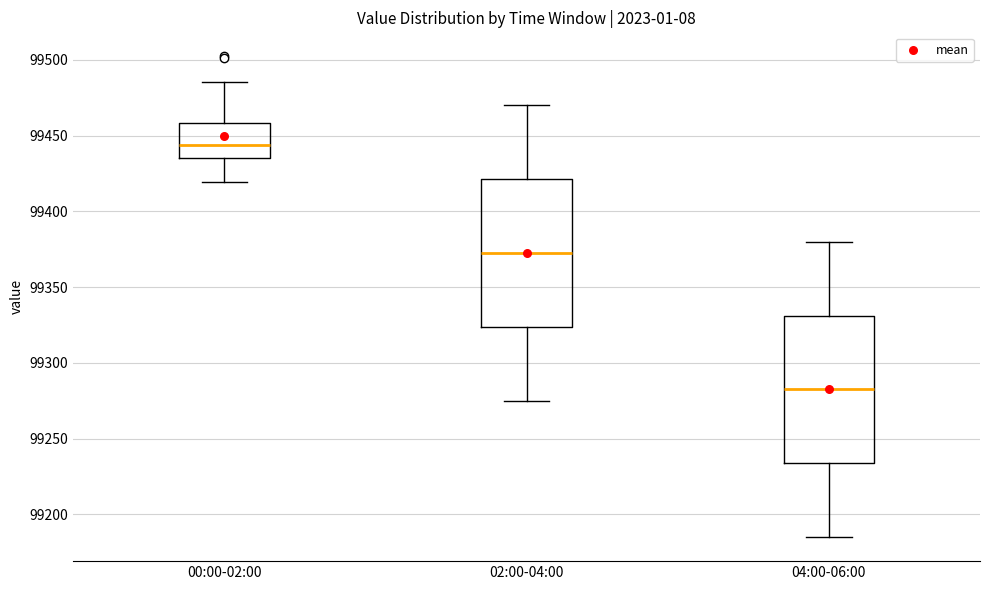

Reading left to right, read every box against the y-axis: the position of its median line, the range the box covers, and the ends of its whiskers. The values are not printed on the chart, so give them approximately, as read against the axis.

00:00-02:00: median 99445, box 99435 to 99460, whiskers 99420 to 99485
02:00-04:00: median 99375, box 99325 to 99420, whiskers 99275 to 99470
04:00-06:00: median 99285, box 99235 to 99330, whiskers 99185 to 99380